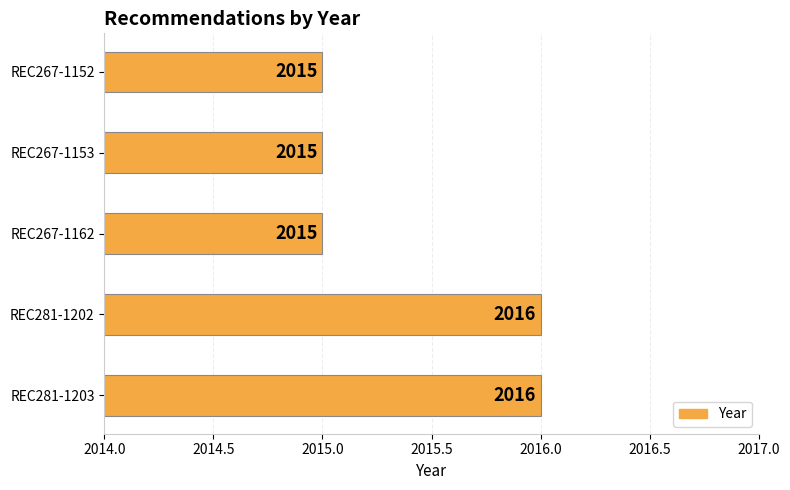

What is the sum of the values at REC281-1202 and REC267-1152?

4031